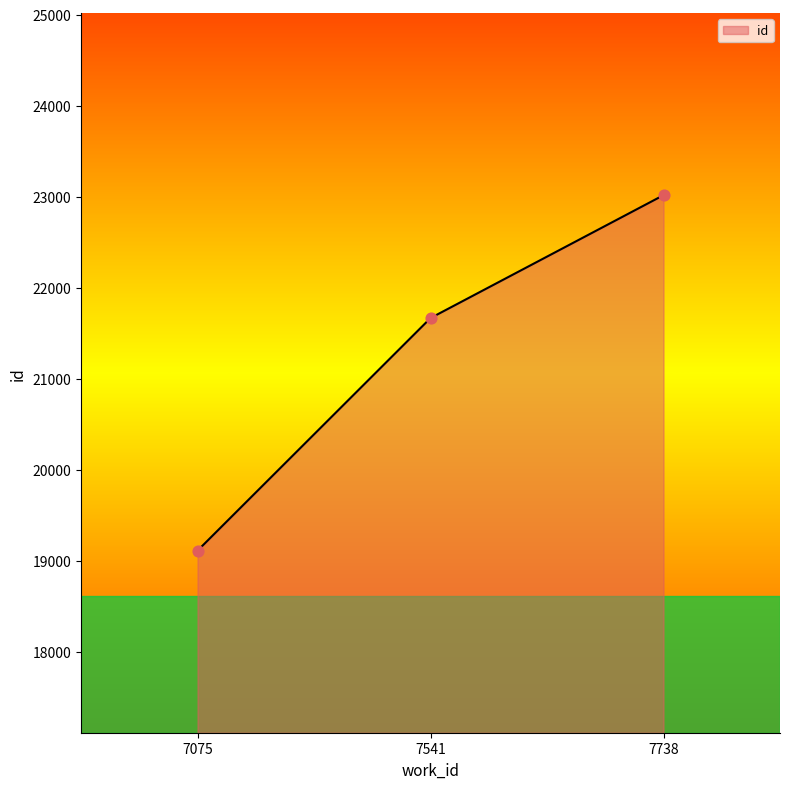

What is the change in value from 7075 to 7541?

+2555